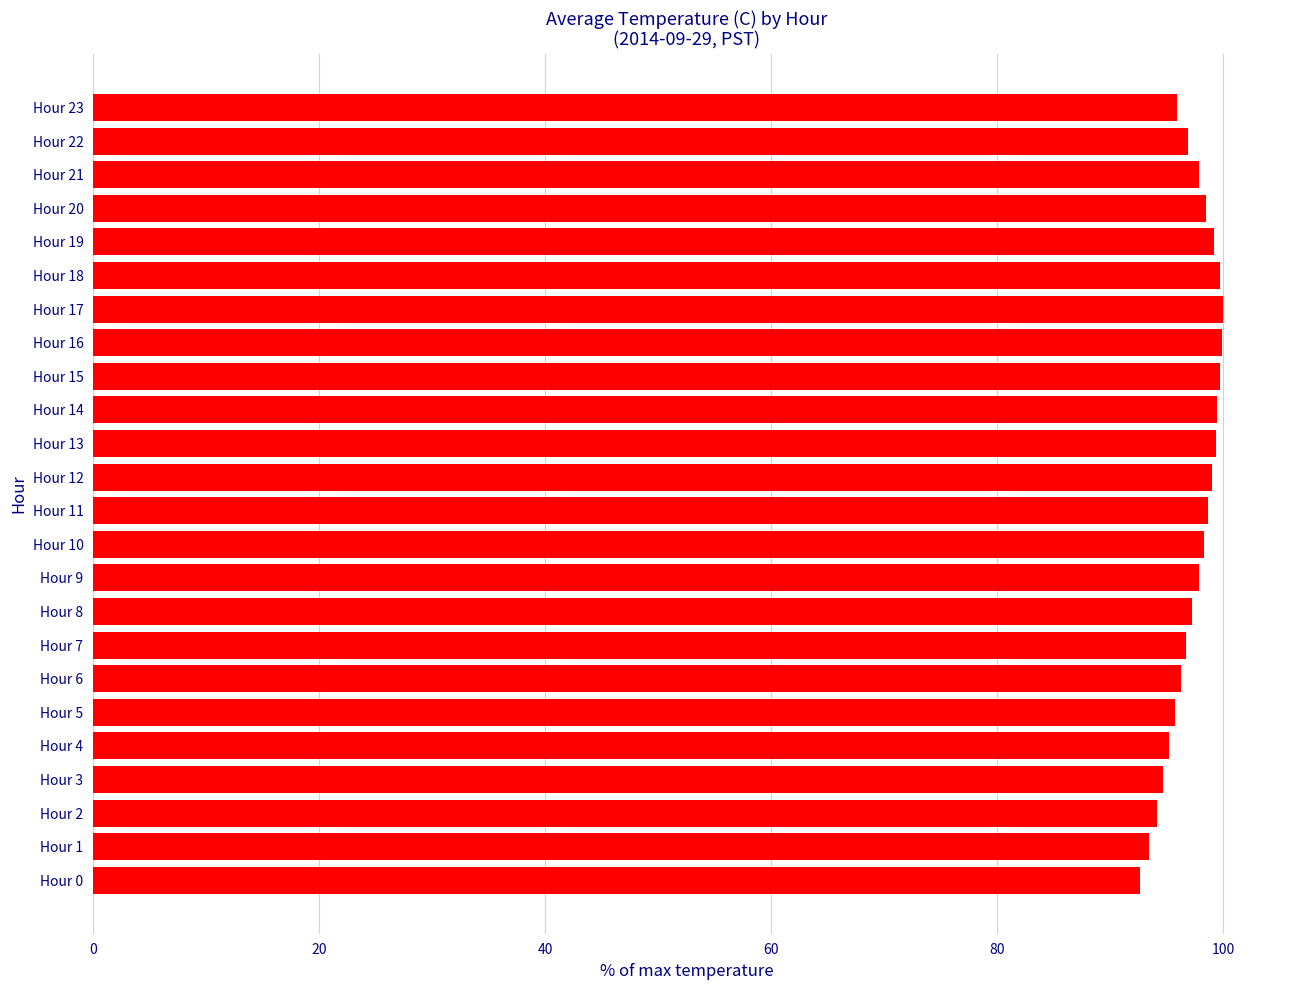

The value at Hour 14 is 20.6. True or false?

False